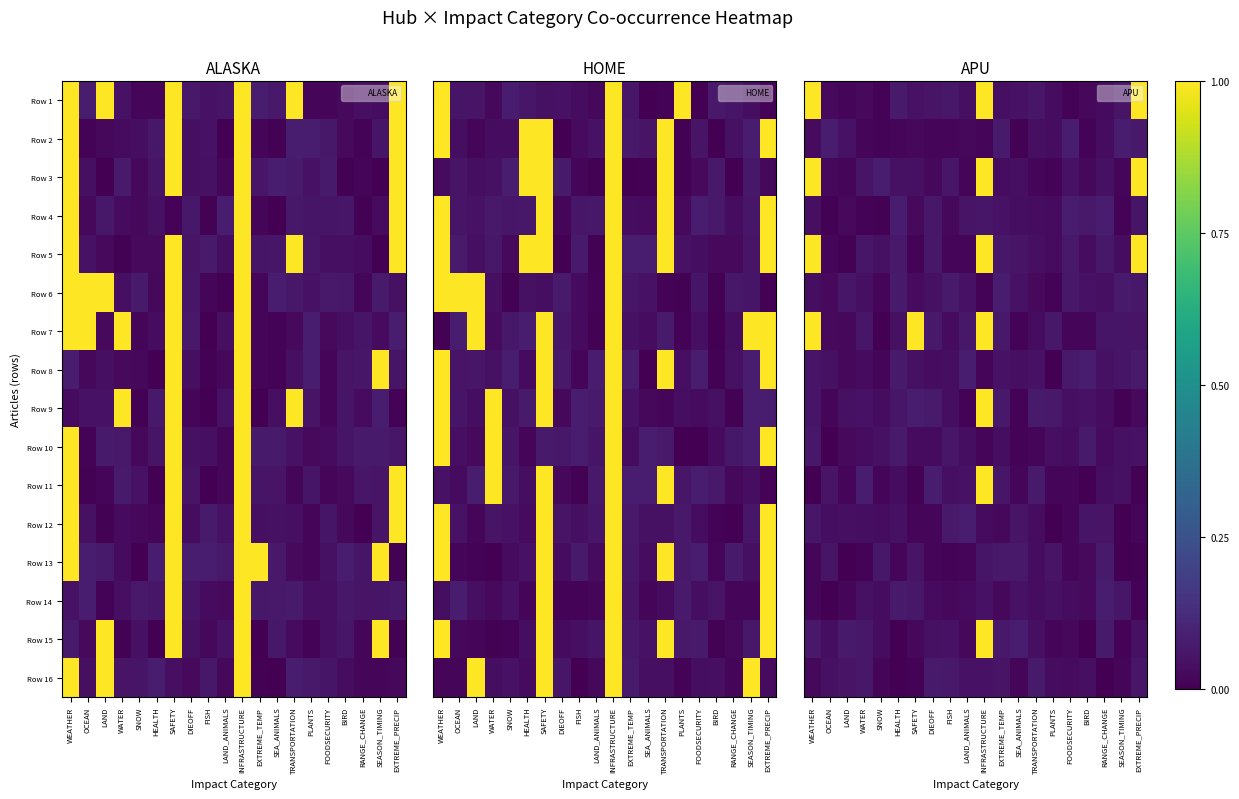

Is it true that Row 13 equals 0.0 at WATER?

True